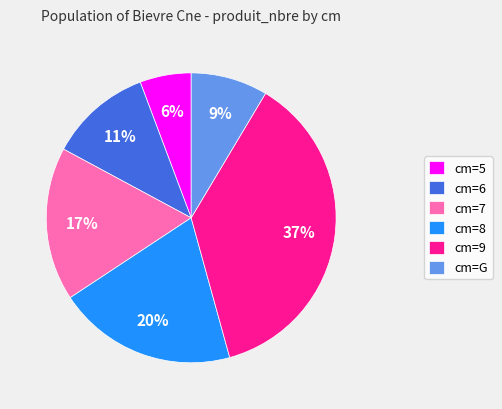

Is there a majority slice in this chart?

No